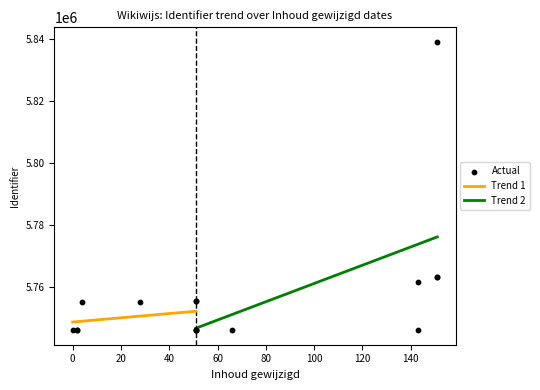

Approximately how many times larger is the value at 2020-06-11 compared to 2020-01-16?

1.0